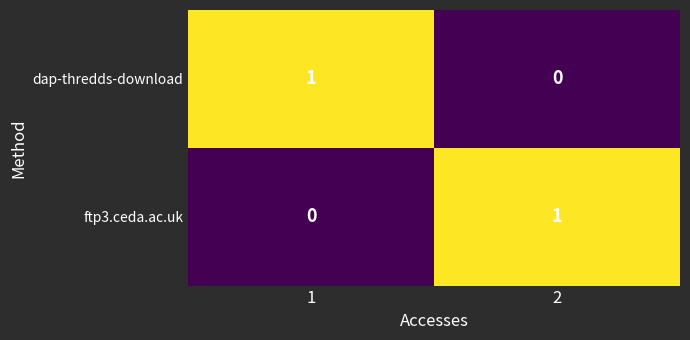

What is the difference between the highest and lowest values at 1?

1